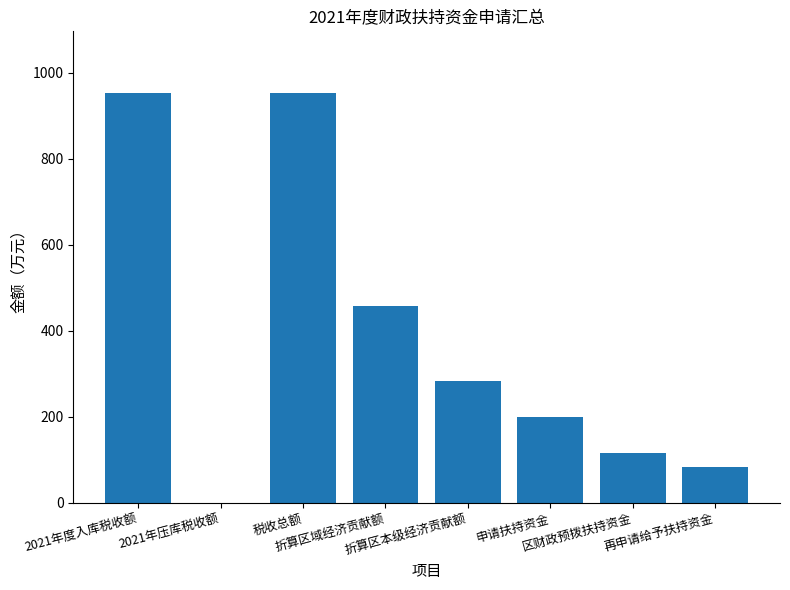

The value at 申请扶持资金 is 53.4. True or false?

False